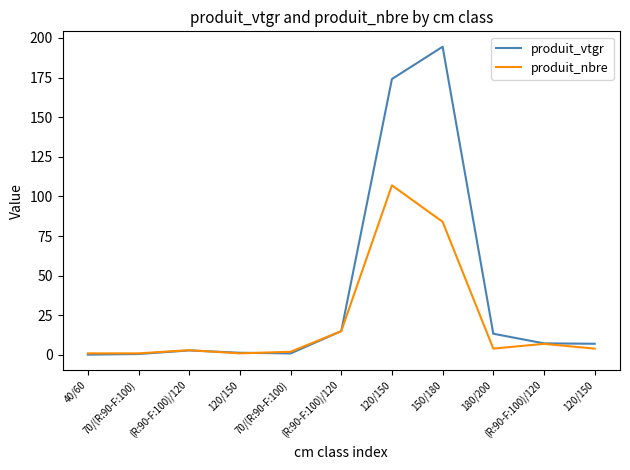

The value of produit_nbre at 120/150 is 1.8. True or false?

False